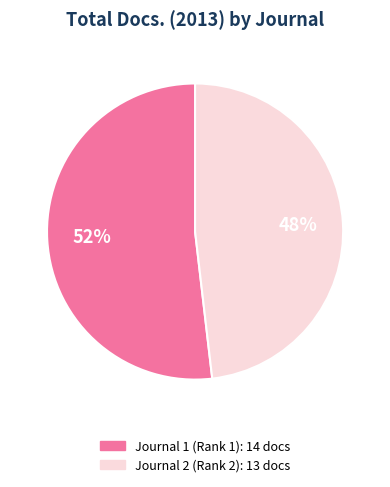

Is there any slice that represents more than half of the pie?

Yes